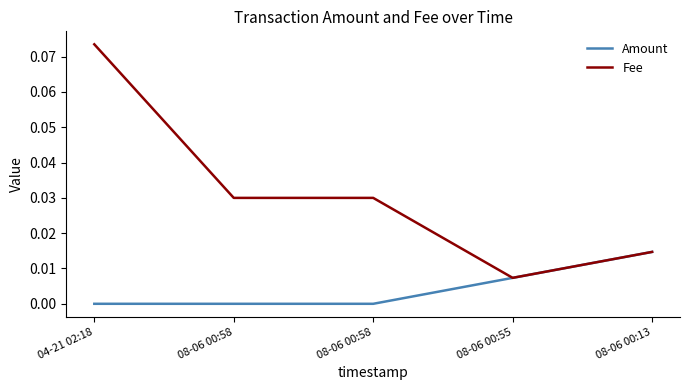

True or false: Fee and Amount cross at least once.

False